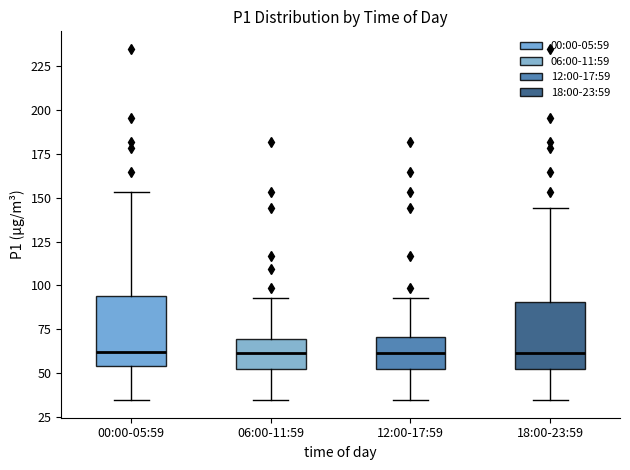

Reading left to right, transcribe this box plot: for each box, give where its median line is, the range the box spans, and where its two whiskers end, as read against the y-axis. The values are not printed on the chart, so give them approximately, as read against the axis.

00:00-05:59: median 60, box 55 to 95, whiskers 35 to 155
06:00-11:59: median 60, box 50 to 70, whiskers 35 to 95
12:00-17:59: median 60, box 50 to 70, whiskers 35 to 95
18:00-23:59: median 60, box 50 to 90, whiskers 35 to 145